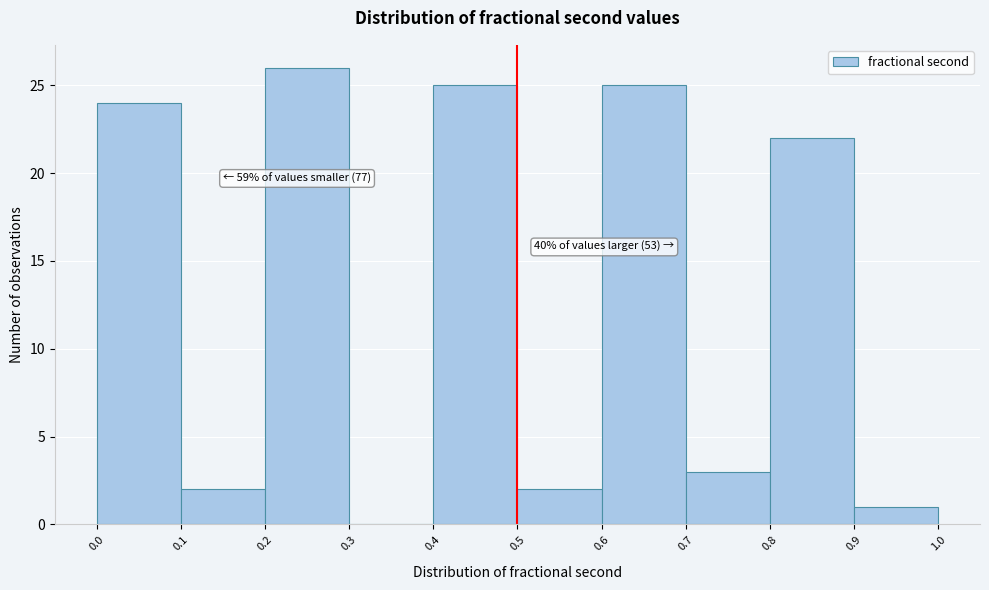

Which range on the x-axis has the tallest bar?

0.2 to 0.3